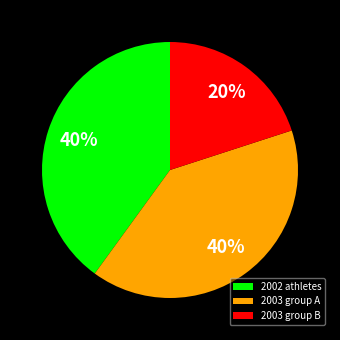

To the nearest percent, what is the difference between the largest and smallest slice percentages?

20%